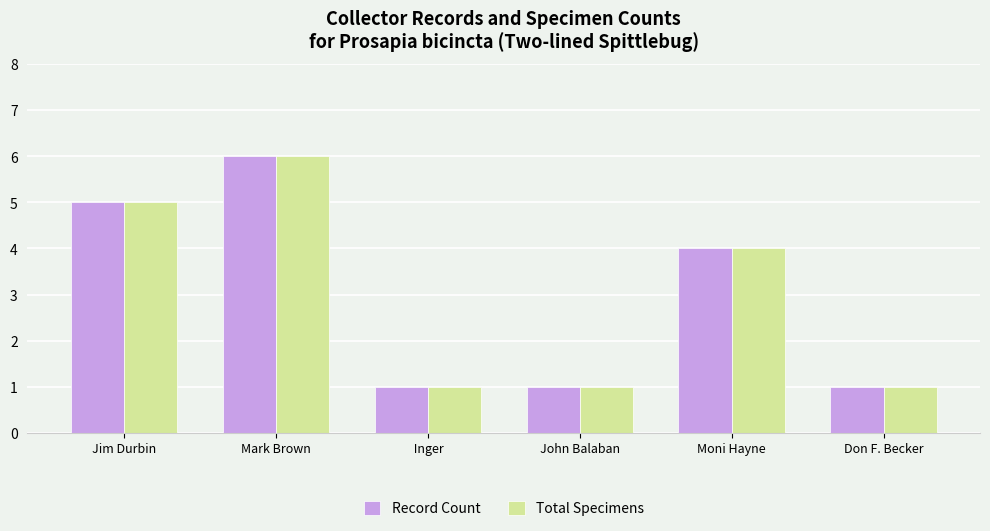

Is the value of Record Count at John Balaban greater than the value of Total Specimens at Jim Durbin?

No